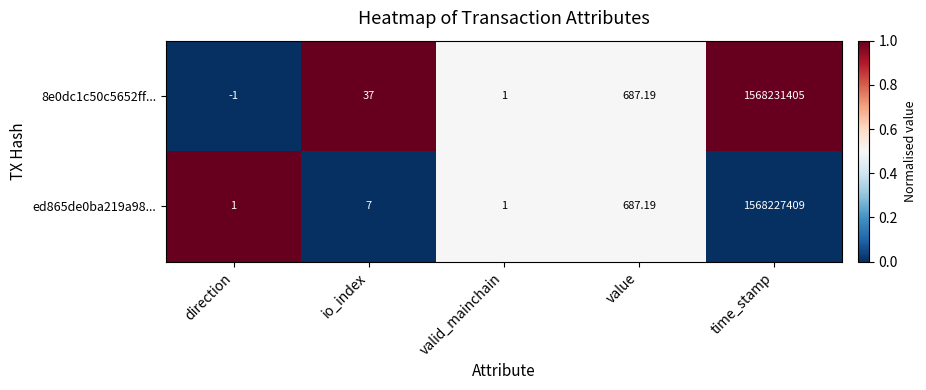

How many data points in 8e0dc1c50c5652ff... are less than 37?

2